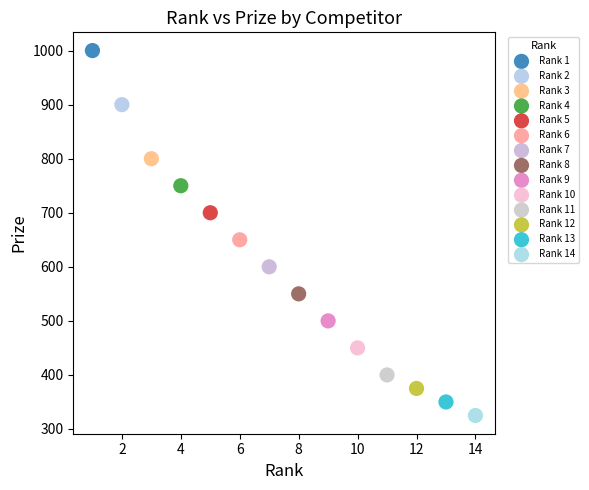

Which series reaches the maximum Y coordinate?

Rank 1